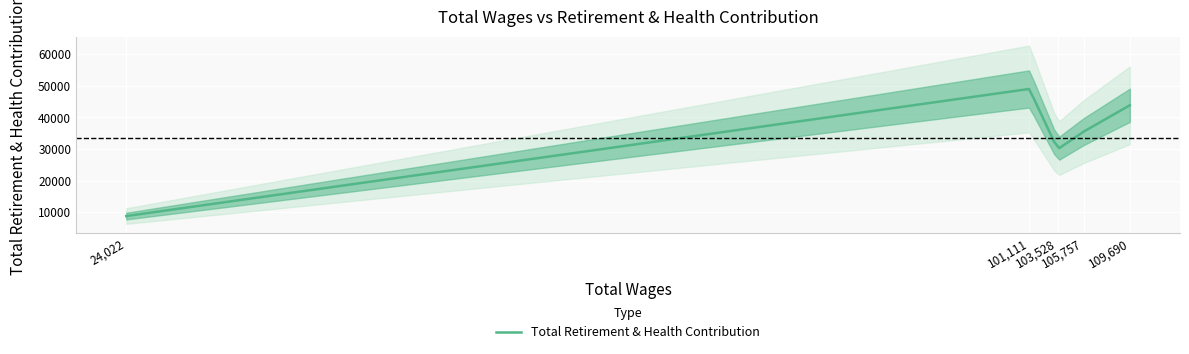

What is the change in value from 103528.0 to 24022.0?

-21143